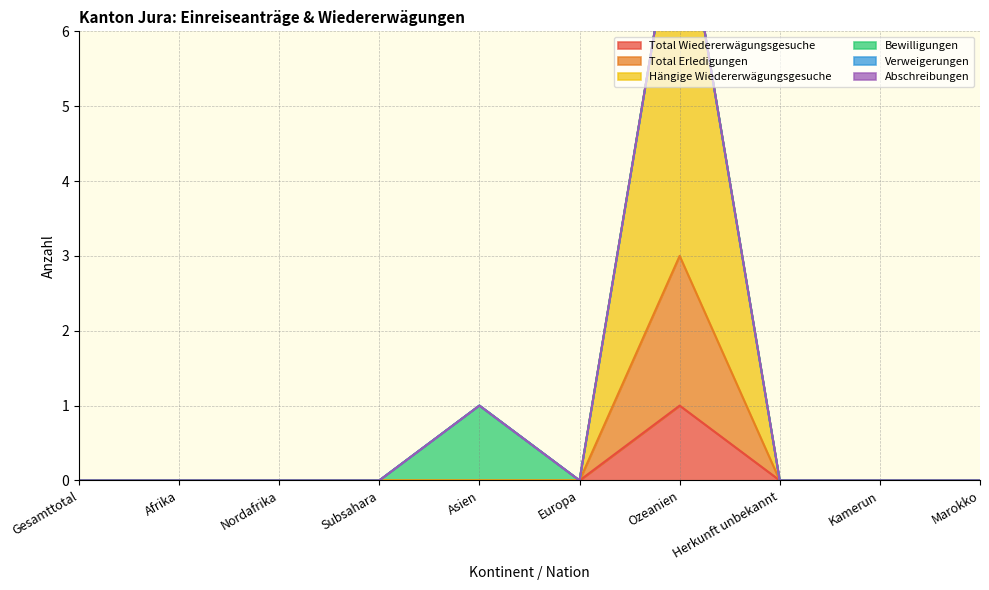

What is the maximum value shown in the chart?

8